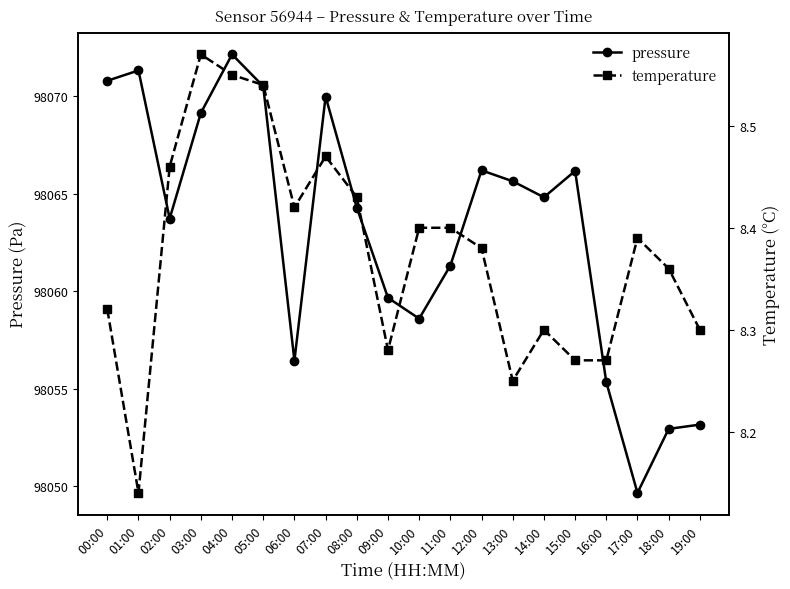

Does the chart have visible grid lines?

No